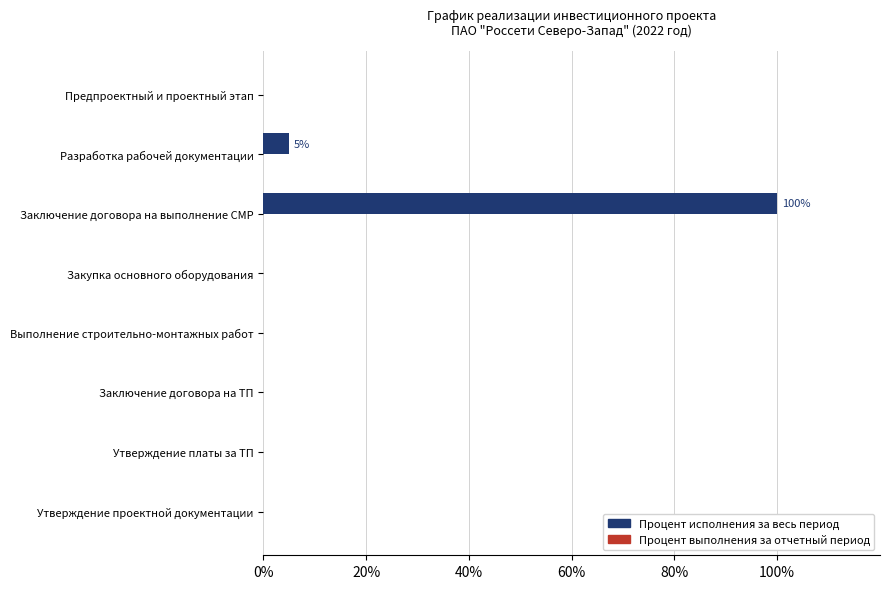

What is the change in value from Разработка рабочей документации to Выполнение строительно-монтажных работ?

-5